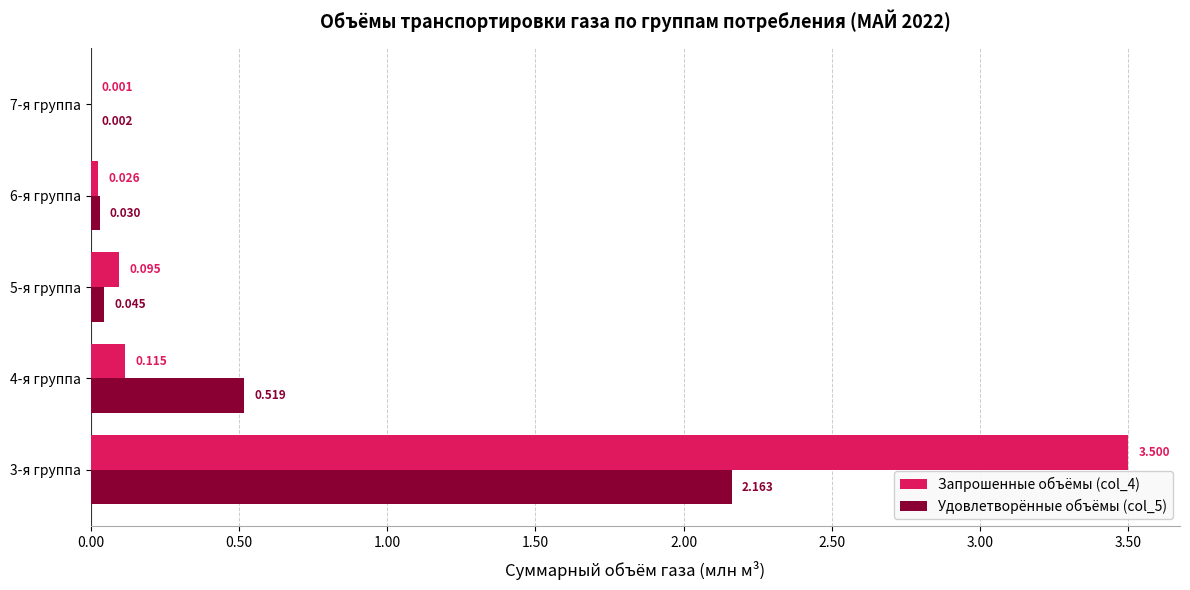

Is the value of Запрошенные объёмы (col_4) at 5-я группа greater than the value of Удовлетворённые объёмы (col_5) at 7-я группа?

Yes